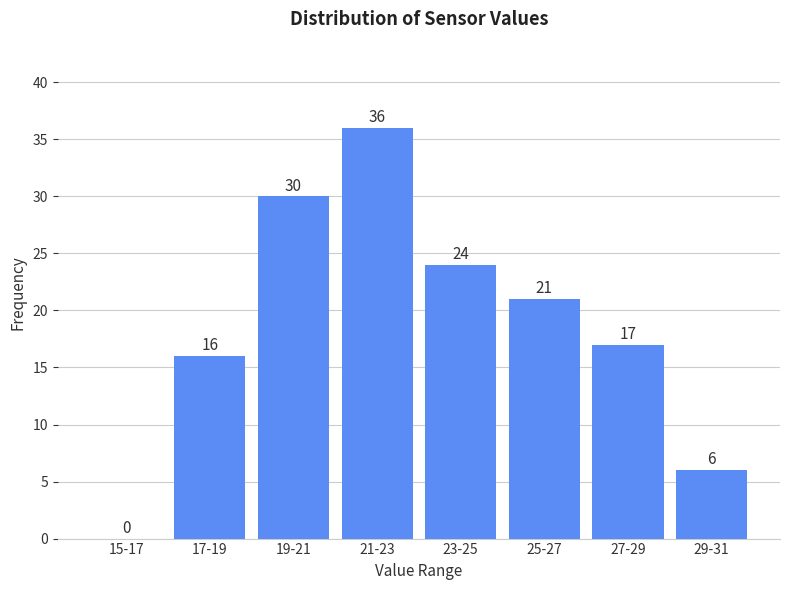

Reading left to right, extract all data points from this chart.

15-17=0	17-19=16	19-21=30	21-23=36	23-25=24	25-27=21	27-29=17	29-31=6